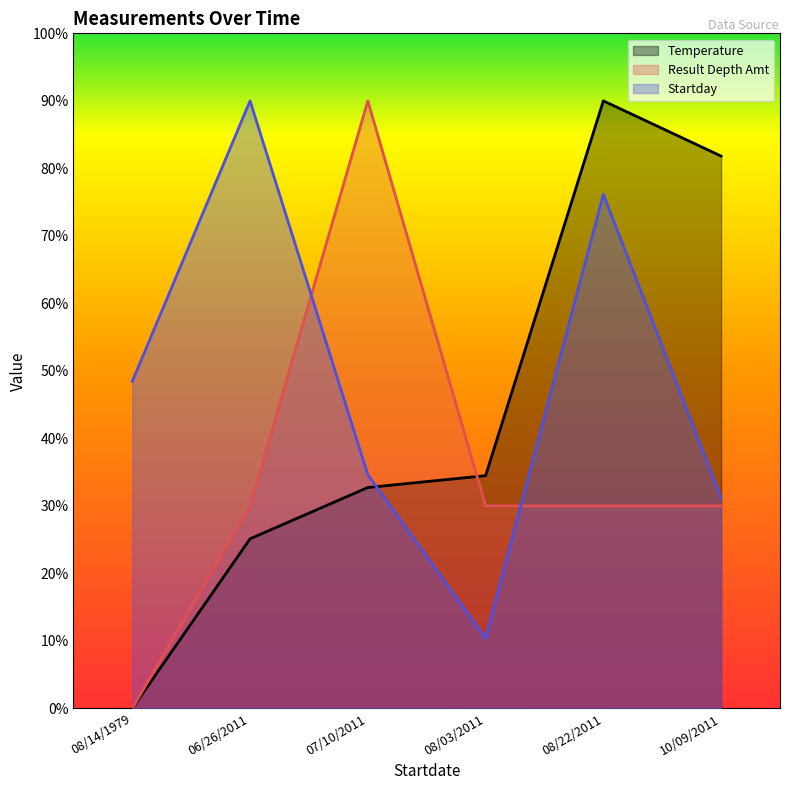

What is the difference between the highest and lowest values at 08/14/1979?

48.5